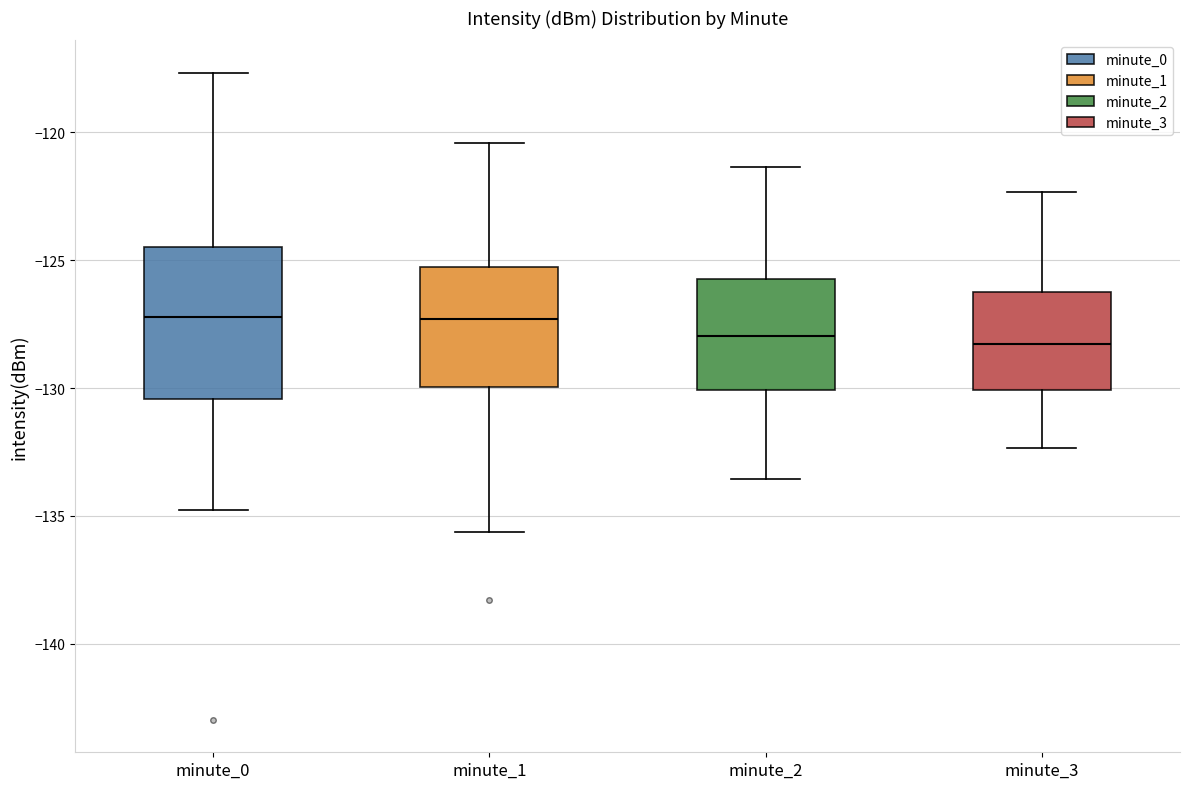

Comparing the boxes themselves (not the whiskers), which one is the tallest?

minute_0